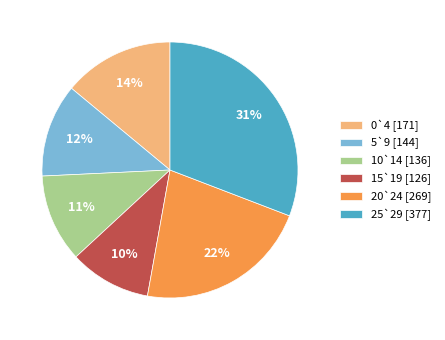

What is the largest slice in the pie chart?

25`29